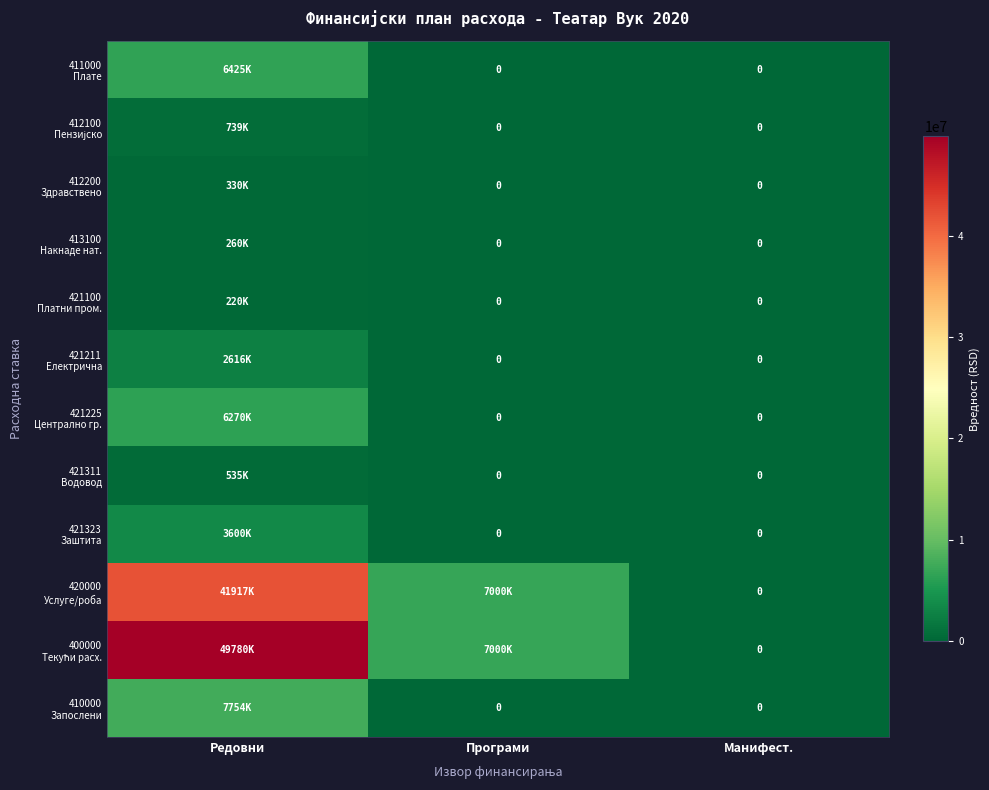

What is the average value of the 421100 Платни пром. series?

73333